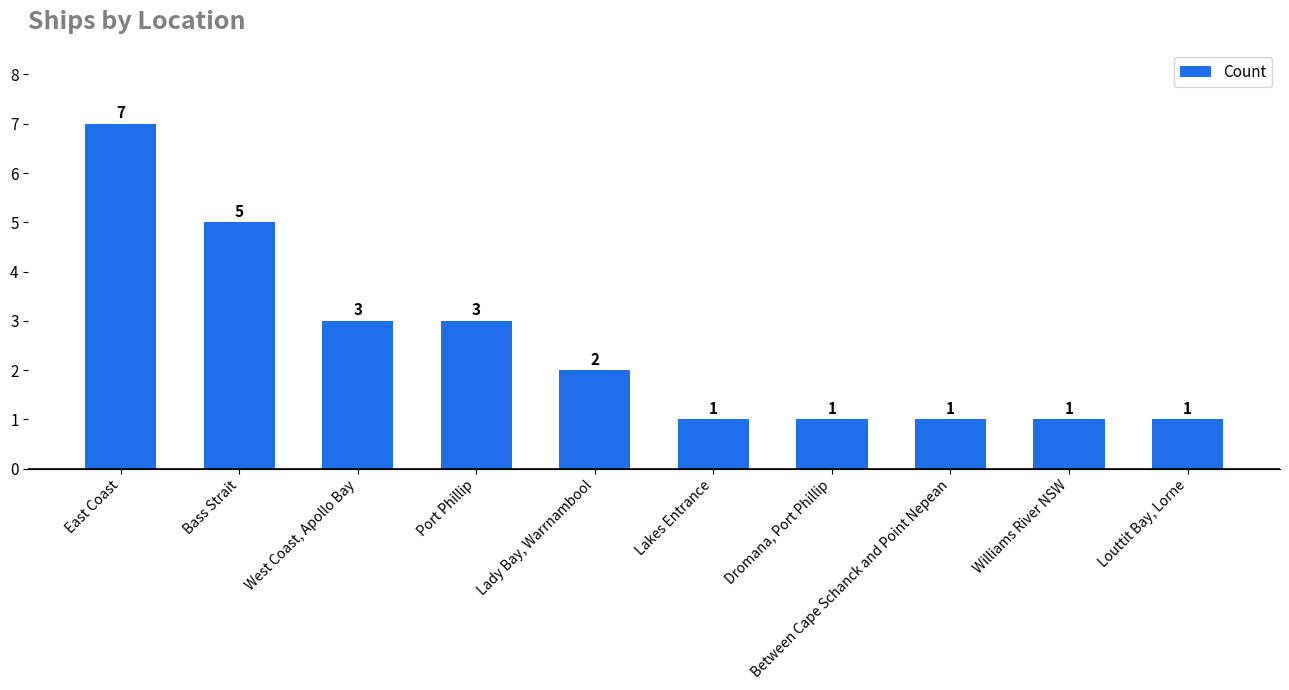

Between Louttit Bay, Lorne and Port Phillip, which is larger?

Port Phillip